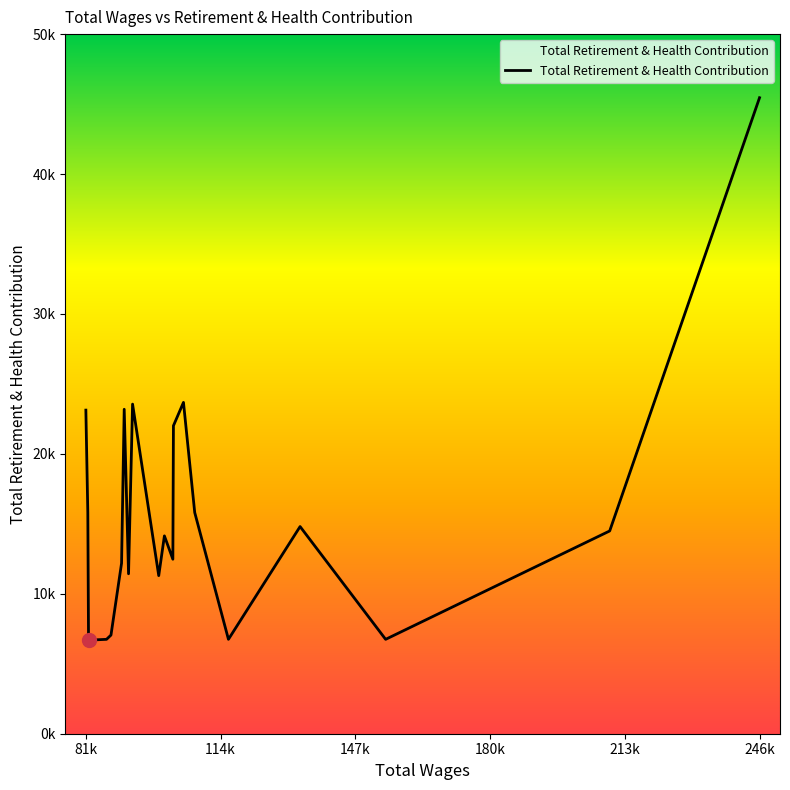

Does the chart have visible grid lines?

No